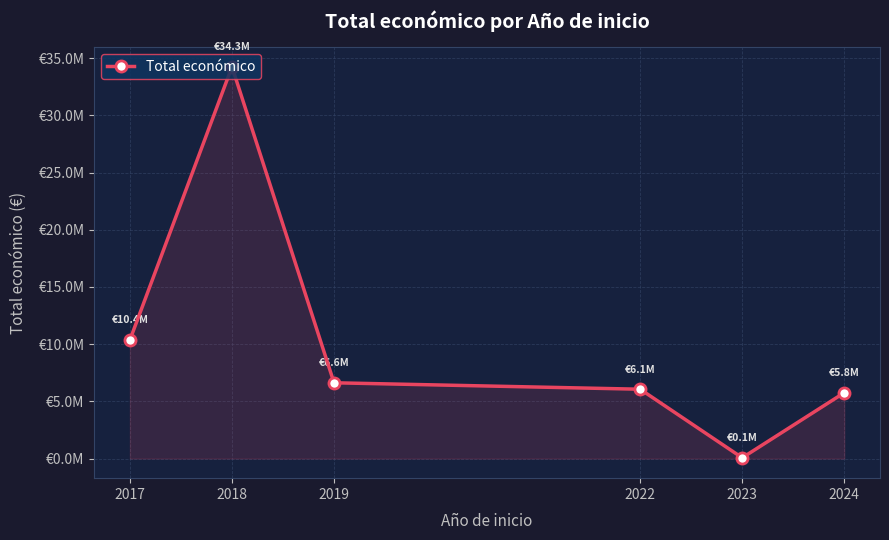

Reading left to right, extract all data points from this chart.

2017=10376107	2018=34250140	2019=6625254	2022=6062169	2023=68803	2024=5757871